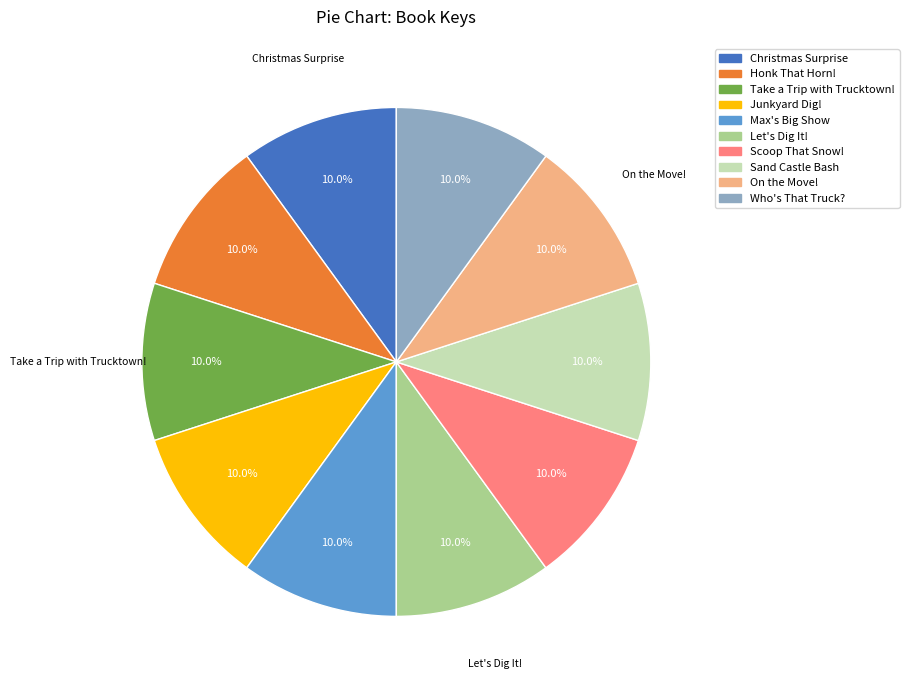

Do On the Move! and Scoop That Snow! together represent more than half of the pie?

No